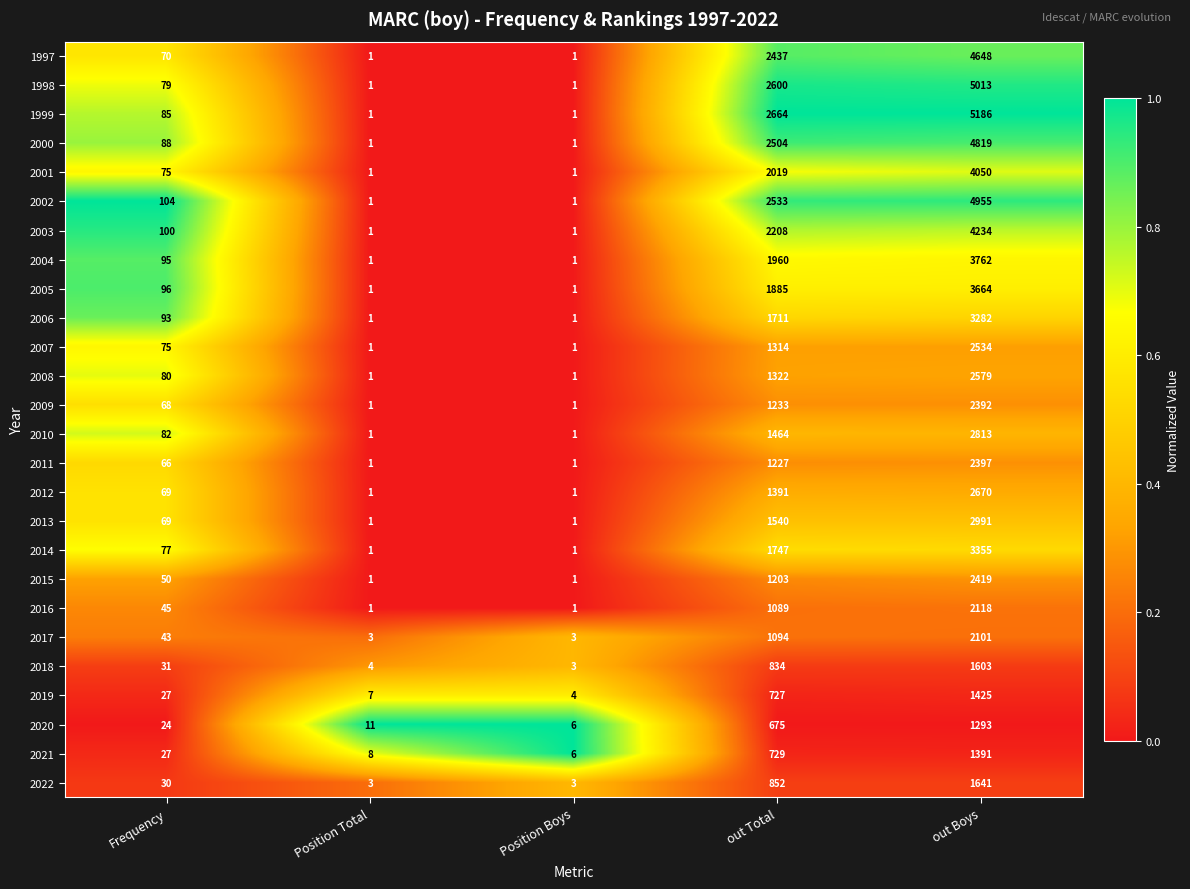

What is the difference between the maximum and minimum values in the 1997 series?

4647